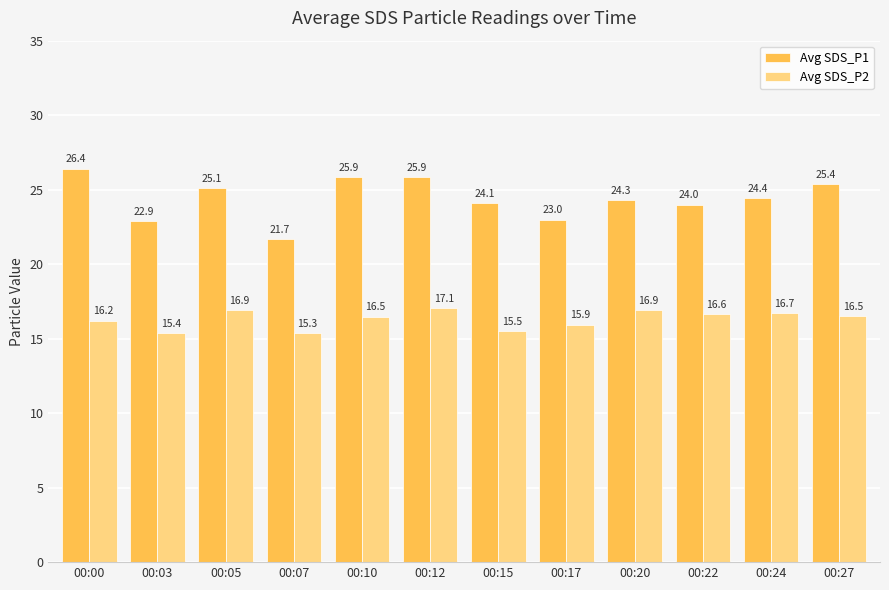

What is the difference between the highest and lowest values at 00:24?

7.7